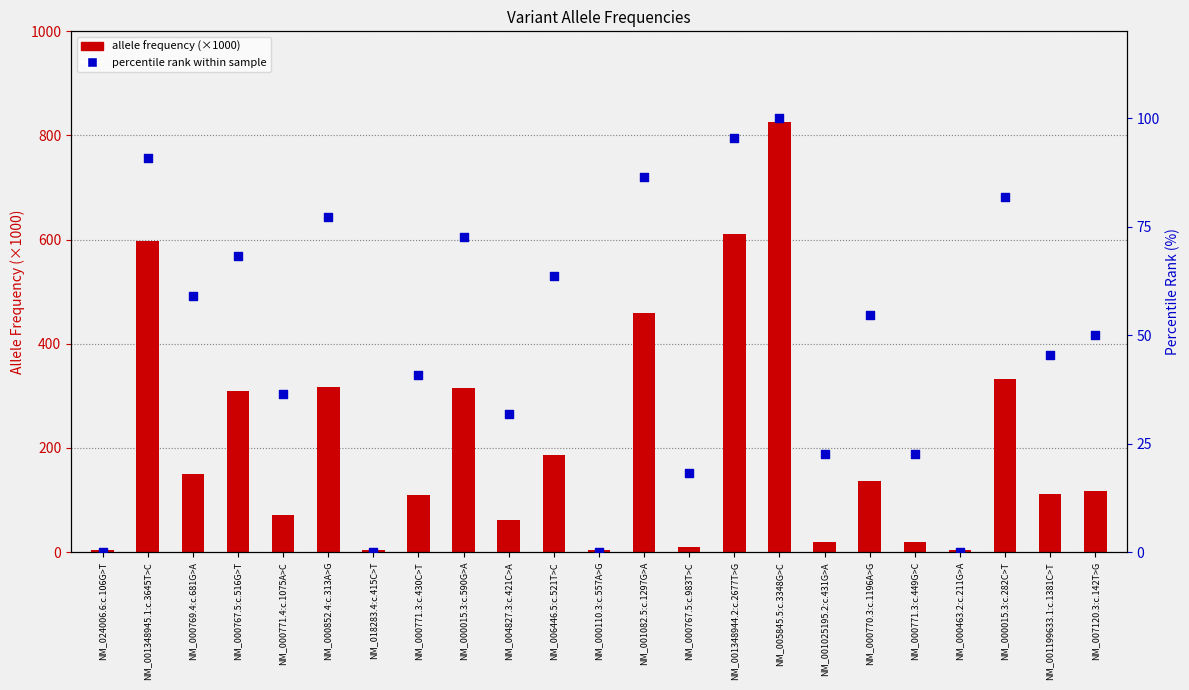

Which series contains the lowest Y value?

percentile rank within sample